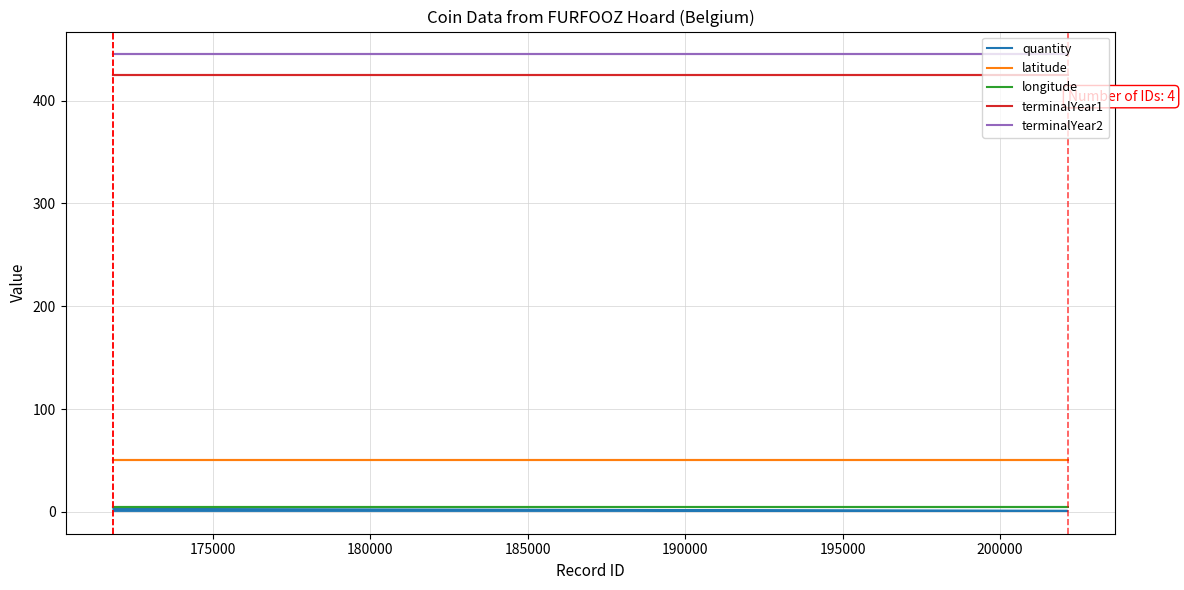

True or false: terminalYear2 and longitude intersect in this chart.

False